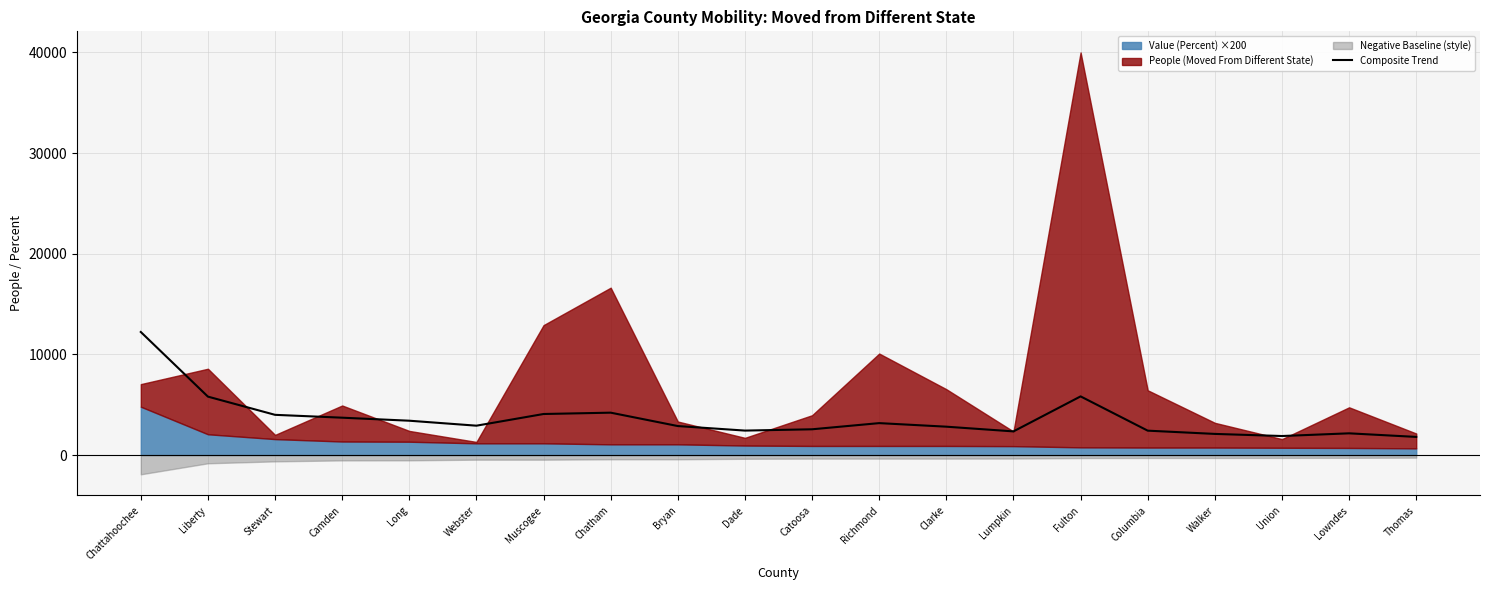

What is the approximate value of Composite Trend at Bryan?

2876.6